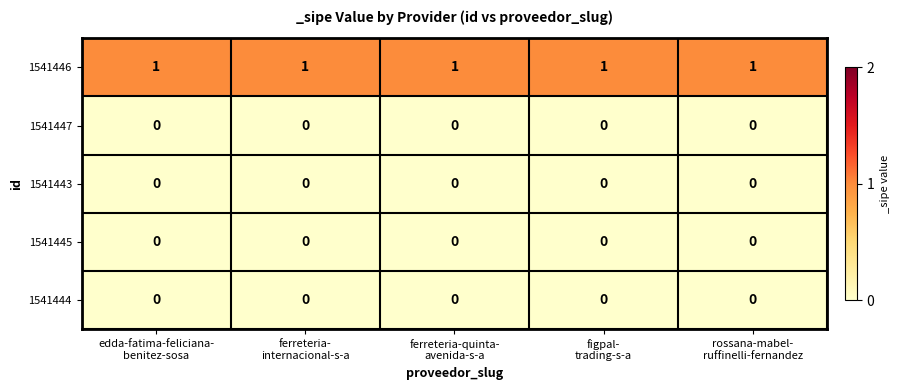

What is the sum of all 1541446 values?

5